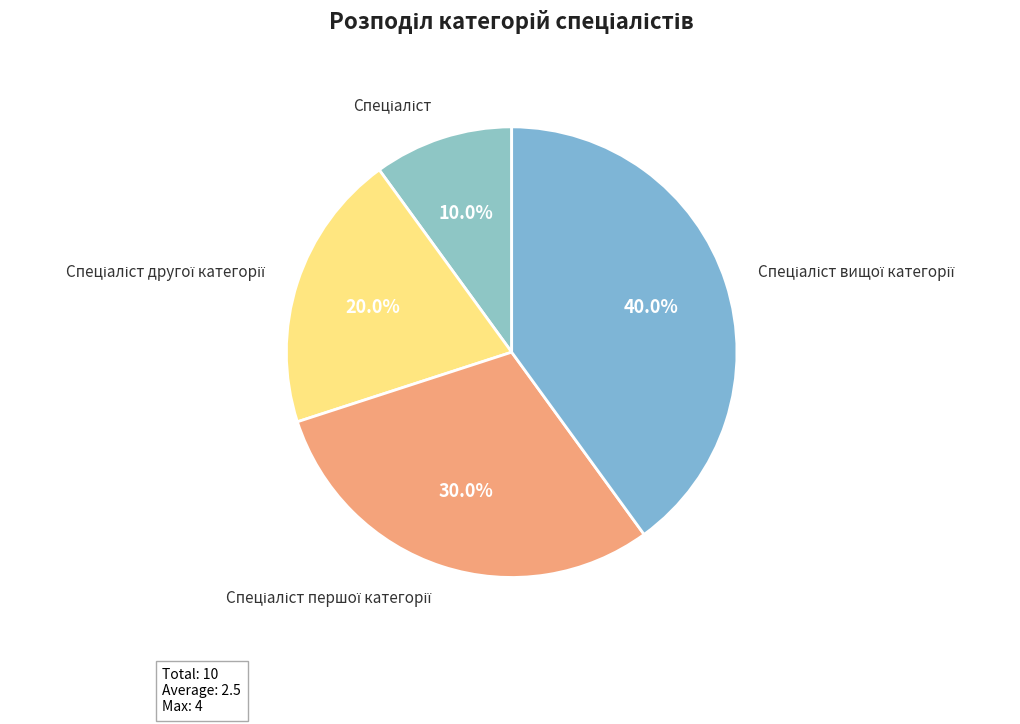

Is there a majority slice in this chart?

No